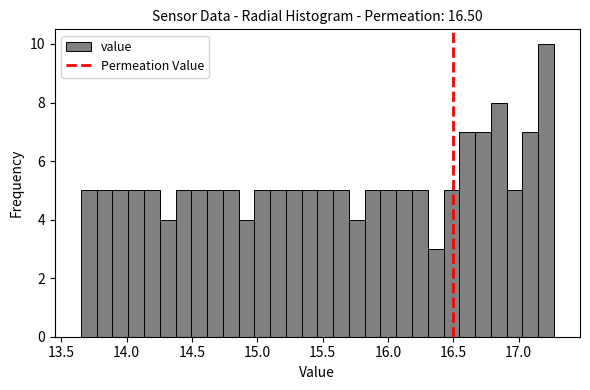

Read against the x-axis, roughly where is the centre of the tallest bar?

17.20